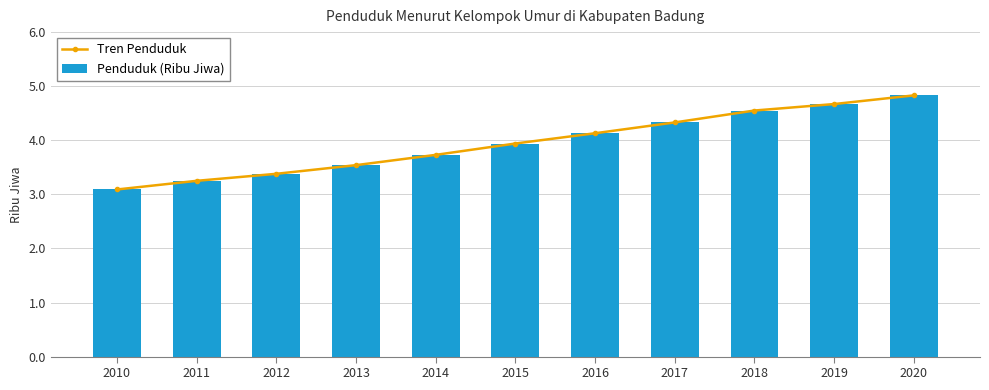

Which label corresponds to the largest value in the chart?

2020